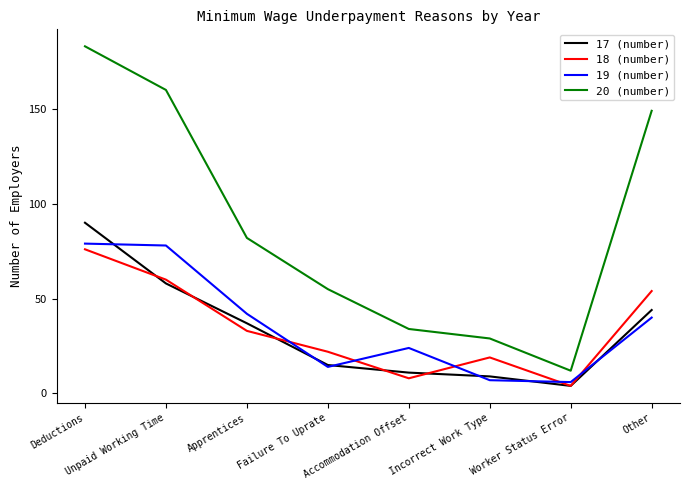

Does the chart have visible grid lines?

No